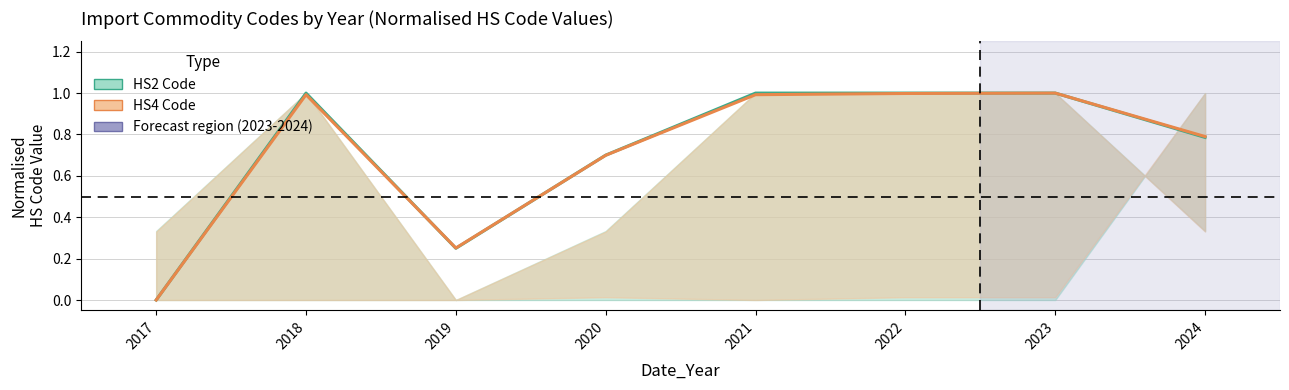

Reading right to left, what are all the values shown in this chart?

HS2 Code (mean per year): 0.8	1.0	1.0	1.0	0.7	0.2	1.0	0.0
HS4 Code (mean per year): 0.8	1.0	1.0	1.0	0.7	0.3	1.0	0.0